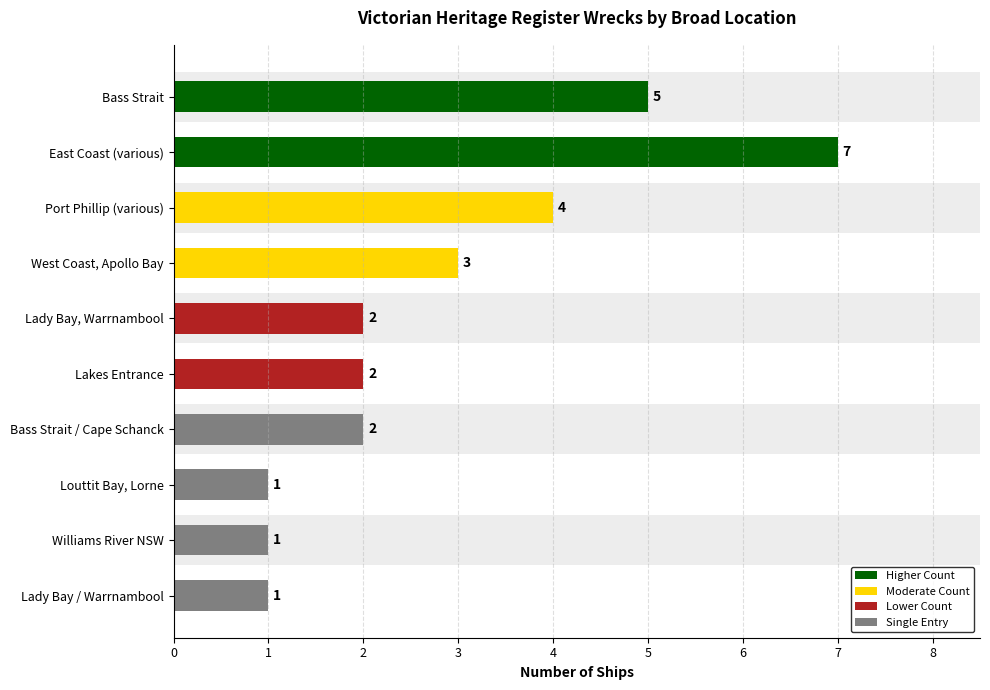

What is the difference between the values at Williams River NSW and Port Phillip (various)?

3